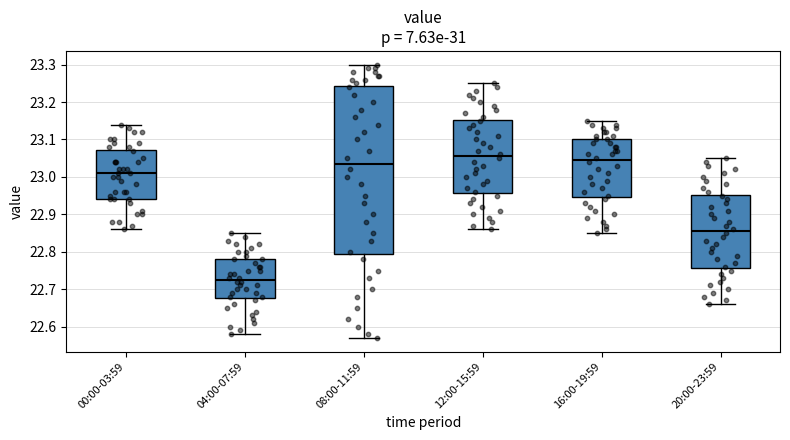

Reading left to right, read every box against the y-axis: the position of its median line, the range the box covers, and the ends of its whiskers. The values are not printed on the chart, so give them approximately, as read against the axis.

00:00-03:59: median 23.01, box 22.94 to 23.07, whiskers 22.86 to 23.14
04:00-07:59: median 22.73, box 22.68 to 22.78, whiskers 22.58 to 22.85
08:00-11:59: median 23.04, box 22.80 to 23.24, whiskers 22.57 to 23.30
12:00-15:59: median 23.06, box 22.96 to 23.15, whiskers 22.86 to 23.25
16:00-19:59: median 23.05, box 22.95 to 23.10, whiskers 22.85 to 23.15
20:00-23:59: median 22.86, box 22.76 to 22.95, whiskers 22.66 to 23.05